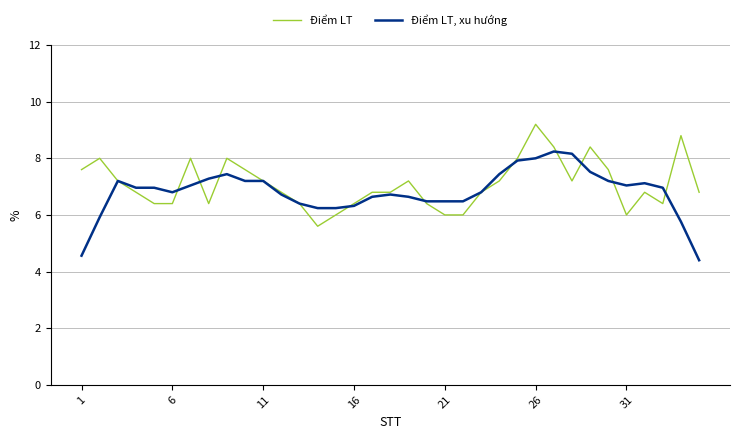

Rank the series by their maximum value, from highest to lowest.

Điểm LT, Điểm LT, xu hướng